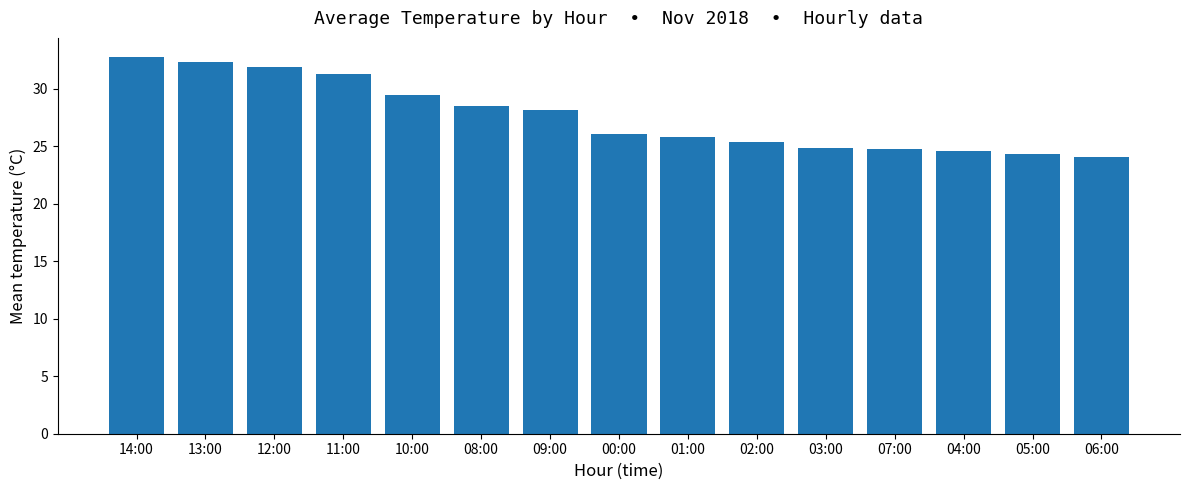

What is the label of the 6th bar from the right?

02:00